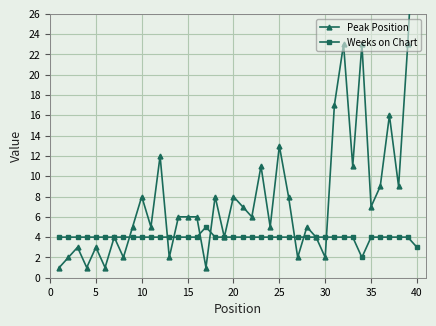

At which category is the sum across all series the highest?

40